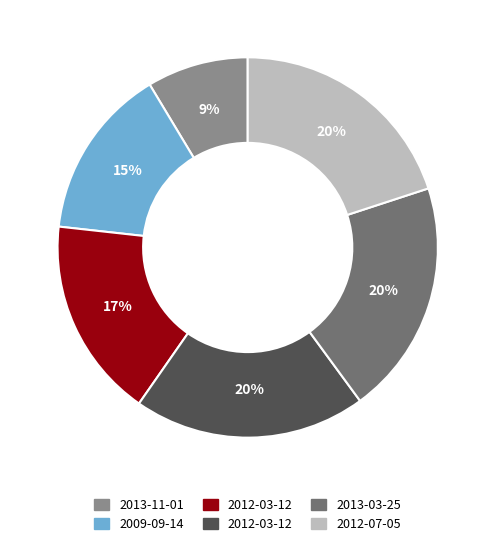

To the nearest percent, what is the average slice percentage?

17%